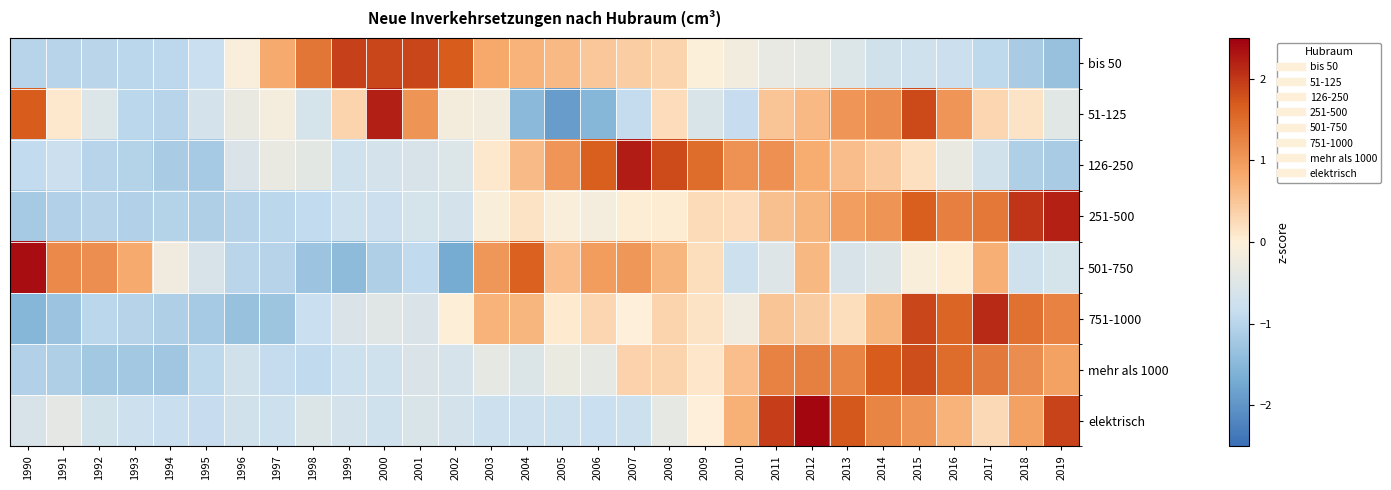

Reading left to right, extract all data points from this chart.

bis 50: 1990=-1.0	1991=-1.0	1992=-1.0	1993=-1.0	1994=-0.9	1995=-0.8	1996=-0.1	1997=0.8	1998=1.4	1999=1.9	2000=1.9	2001=1.9	2002=1.7	2003=0.8	2004=0.7	2005=0.6	2006=0.5	2007=0.4	2008=0.3	2009=-0.0	2010=-0.2	2011=-0.3	2012=-0.4	2013=-0.5	2014=-0.7	2015=-0.7	2016=-0.8	2017=-0.9	2018=-1.2	2019=-1.3
51-125: 1990=1.7	1991=0.1	1992=-0.5	1993=-1.0	1994=-1.0	1995=-0.6	1996=-0.3	1997=-0.2	1998=-0.6	1999=0.3	2000=2.2	2001=1.1	2002=-0.2	2003=-0.2	2004=-1.5	2005=-1.9	2006=-1.5	2007=-0.9	2008=0.2	2009=-0.6	2010=-0.9	2011=0.5	2012=0.6	2013=1.1	2014=1.1	2015=1.8	2016=1.1	2017=0.3	2018=0.1	2019=-0.4
126-250: 1990=-0.9	1991=-0.8	1992=-1.0	1993=-1.1	1994=-1.2	1995=-1.2	1996=-0.6	1997=-0.3	1998=-0.4	1999=-0.7	2000=-0.7	2001=-0.6	2002=-0.5	2003=0.1	2004=0.6	2005=1.1	2006=1.7	2007=2.2	2008=1.8	2009=1.5	2010=1.1	2011=1.1	2012=0.8	2013=0.6	2014=0.4	2015=0.2	2016=-0.3	2017=-0.7	2018=-1.1	2019=-1.2
251-500: 1990=-1.2	1991=-1.1	1992=-1.0	1993=-1.1	1994=-1.0	1995=-1.1	1996=-1.0	1997=-1.0	1998=-0.9	1999=-0.8	2000=-0.8	2001=-0.6	2002=-0.7	2003=-0.1	2004=0.1	2005=-0.1	2006=-0.2	2007=0.0	2008=0.0	2009=0.2	2010=0.2	2011=0.6	2012=0.7	2013=0.9	2014=1.1	2015=1.6	2016=1.3	2017=1.4	2018=2.0	2019=2.2
501-750: 1990=2.4	1991=1.2	1992=1.1	1993=0.8	1994=-0.2	1995=-0.6	1996=-1.0	1997=-1.0	1998=-1.3	1999=-1.4	2000=-1.1	2001=-0.9	2002=-1.7	2003=1.0	2004=1.6	2005=0.6	2006=1.0	2007=1.0	2008=0.7	2009=0.2	2010=-0.8	2011=-0.5	2012=0.7	2013=-0.6	2014=-0.5	2015=-0.1	2016=0.0	2017=0.8	2018=-0.7	2019=-0.6
751-1000: 1990=-1.5	1991=-1.3	1992=-1.0	1993=-1.0	1994=-1.1	1995=-1.2	1996=-1.3	1997=-1.3	1998=-0.8	1999=-0.6	2000=-0.5	2001=-0.6	2002=0.0	2003=0.7	2004=0.7	2005=0.1	2006=0.3	2007=-0.0	2008=0.3	2009=0.2	2010=-0.2	2011=0.5	2012=0.4	2013=0.2	2014=0.7	2015=1.9	2016=1.6	2017=2.1	2018=1.5	2019=1.3
mehr als 1000: 1990=-1.1	1991=-1.1	1992=-1.2	1993=-1.2	1994=-1.3	1995=-0.9	1996=-0.7	1997=-0.9	1998=-0.9	1999=-0.8	2000=-0.7	2001=-0.5	2002=-0.6	2003=-0.4	2004=-0.5	2005=-0.3	2006=-0.4	2007=0.3	2008=0.3	2009=0.1	2010=0.6	2011=1.3	2012=1.3	2013=1.2	2014=1.7	2015=1.8	2016=1.5	2017=1.4	2018=1.1	2019=0.9
elektrisch: 1990=-0.6	1991=-0.4	1992=-0.7	1993=-0.8	1994=-0.8	1995=-0.8	1996=-0.7	1997=-0.8	1998=-0.5	1999=-0.7	2000=-0.7	2001=-0.6	2002=-0.6	2003=-0.7	2004=-0.8	2005=-0.8	2006=-0.8	2007=-0.7	2008=-0.4	2009=-0.0	2010=0.7	2011=1.9	2012=2.4	2013=1.7	2014=1.2	2015=1.1	2016=0.7	2017=0.3	2018=0.9	2019=1.9